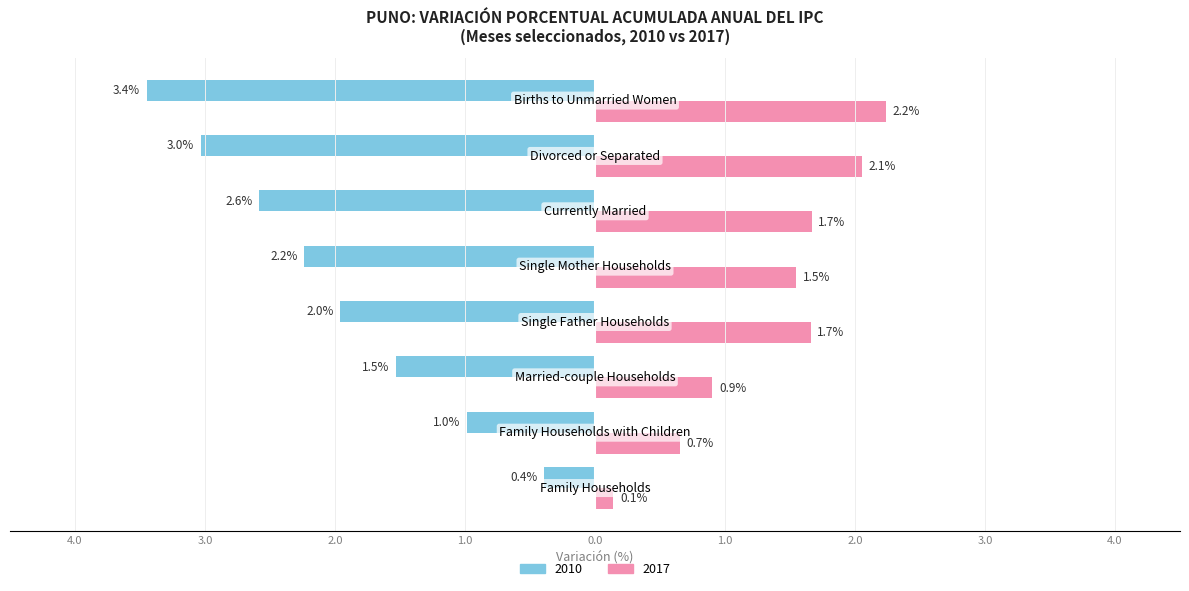

What are all the series names shown in the legend?

2010, 2017